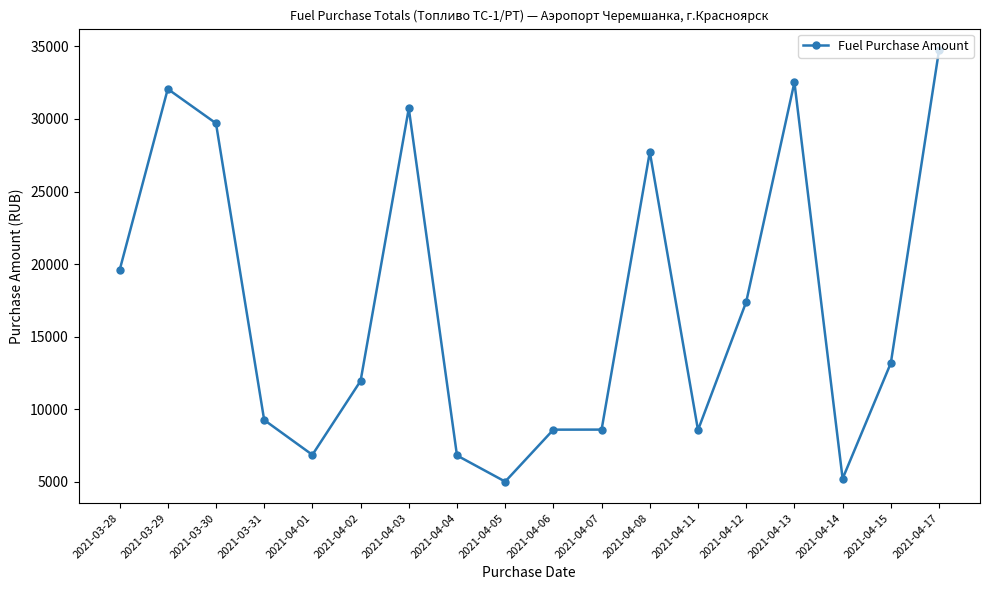

Which label corresponds to the largest value in the chart?

2021-04-17